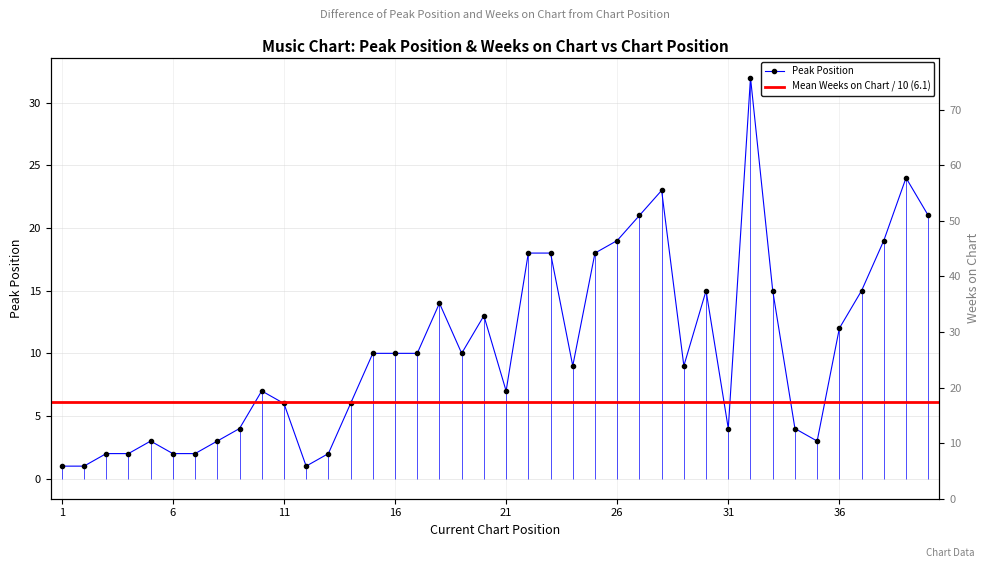

Which series ends up on top after the final intersection of Peak Position and Weeks on Chart?

Weeks on Chart